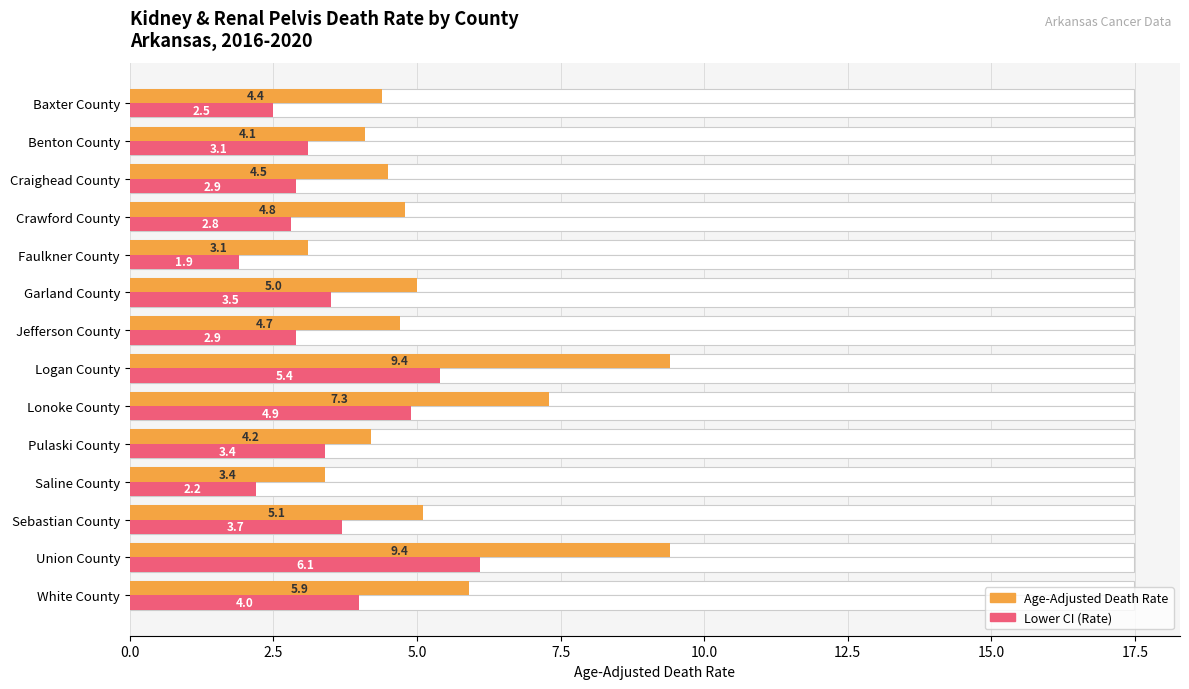

Rank the series at Lonoke County from lowest to highest value.

Lower CI (Rate), Age-Adjusted Death Rate